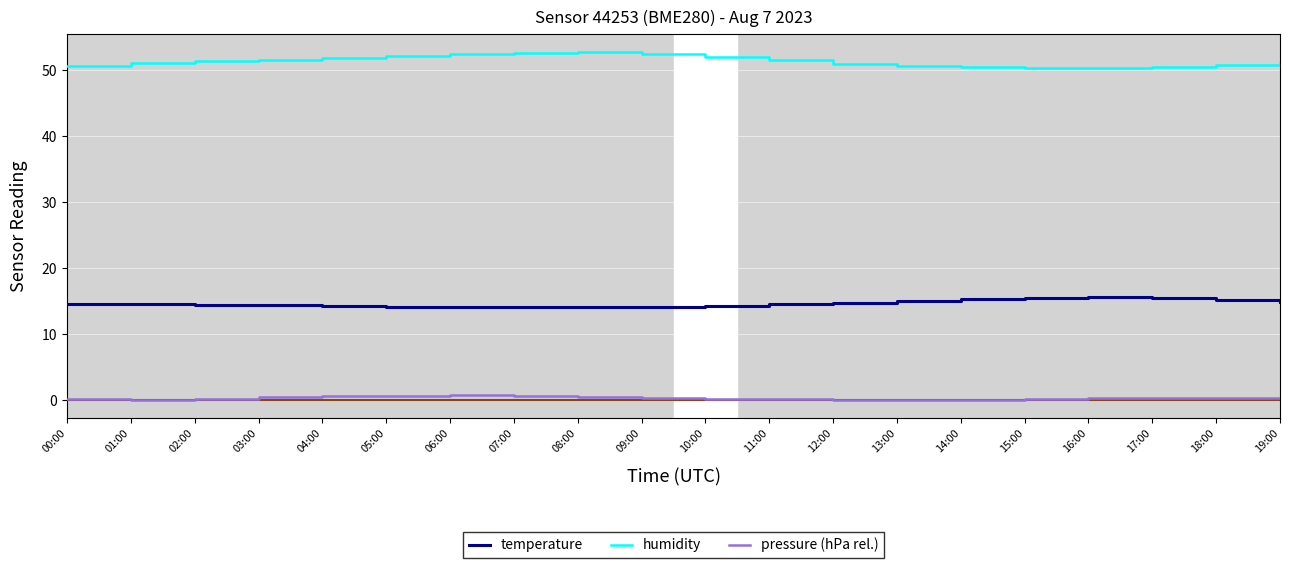

Read the temperature value at 12:00.

14.8